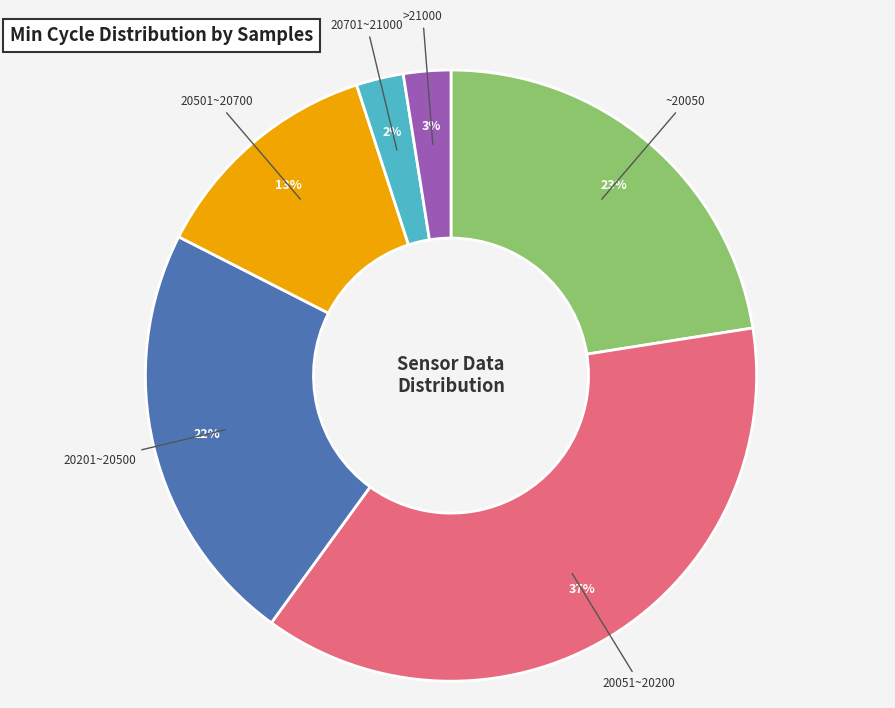

Count the number of slices in the pie.

6